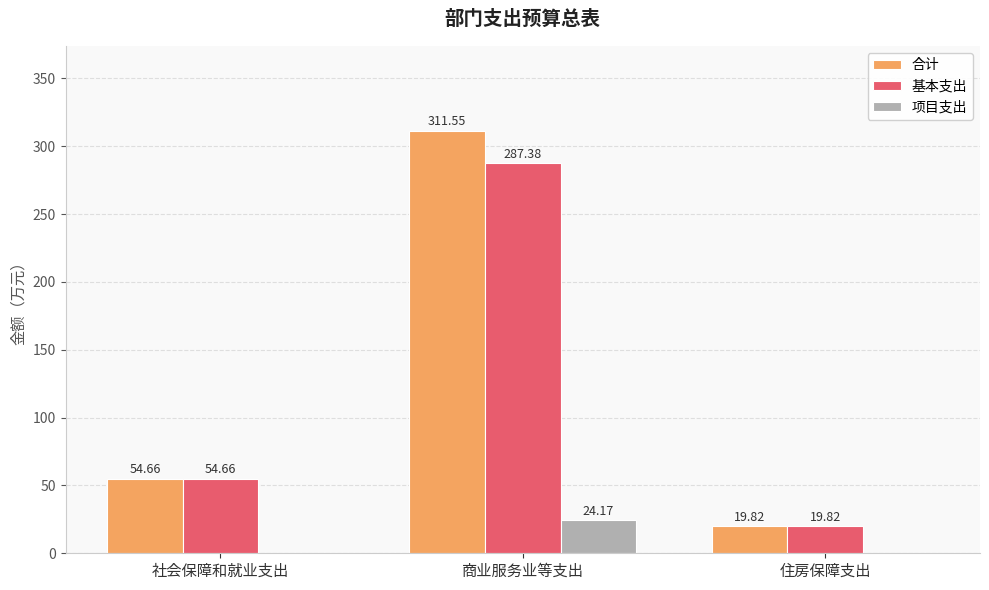

Which category has the highest value in the 项目支出 series?

商业服务业等支出